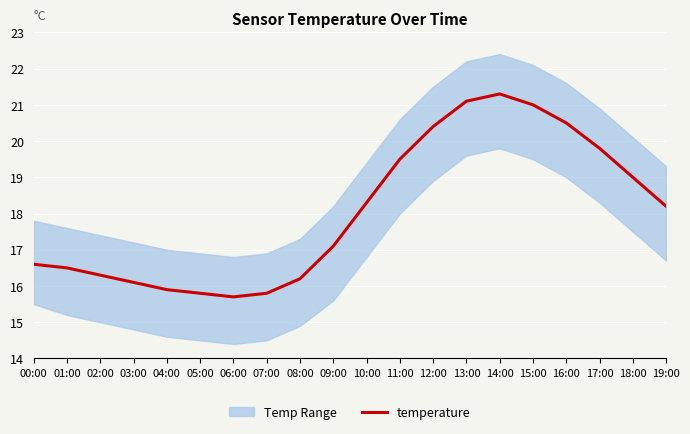

What is the label of the 1st point from the right?

19:00